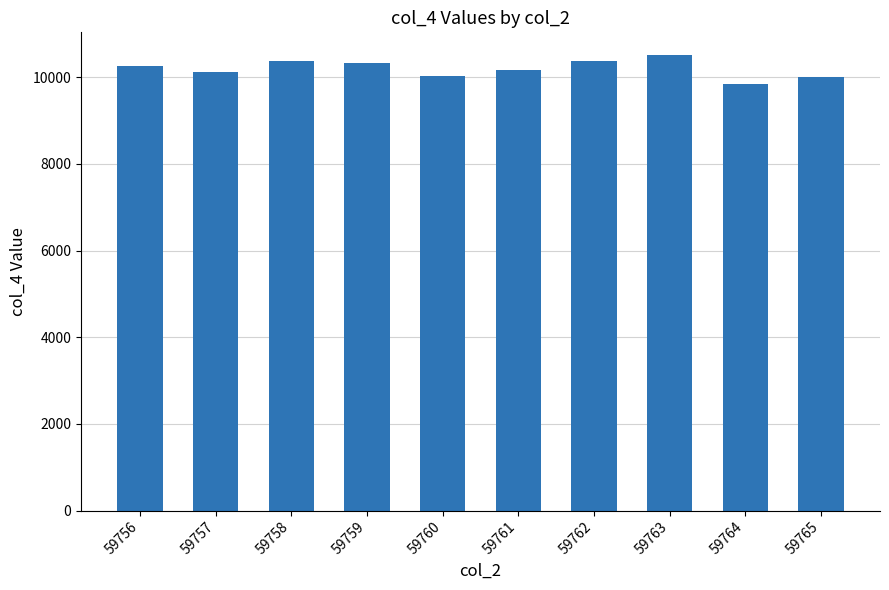

What is the approximate value at 59765, to the nearest 50?

10000